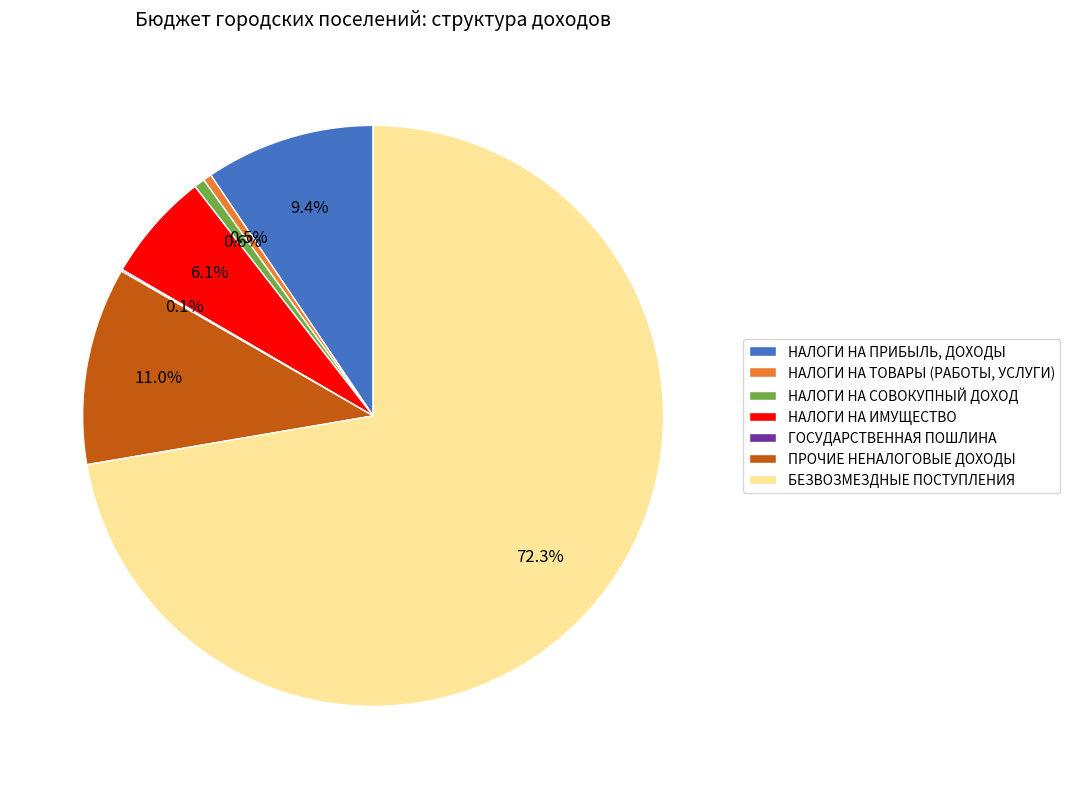

Which has a higher value, ПРОЧИЕ НЕНАЛОГОВЫЕ ДОХОДЫ or НАЛОГИ НА ИМУЩЕСТВО?

ПРОЧИЕ НЕНАЛОГОВЫЕ ДОХОДЫ